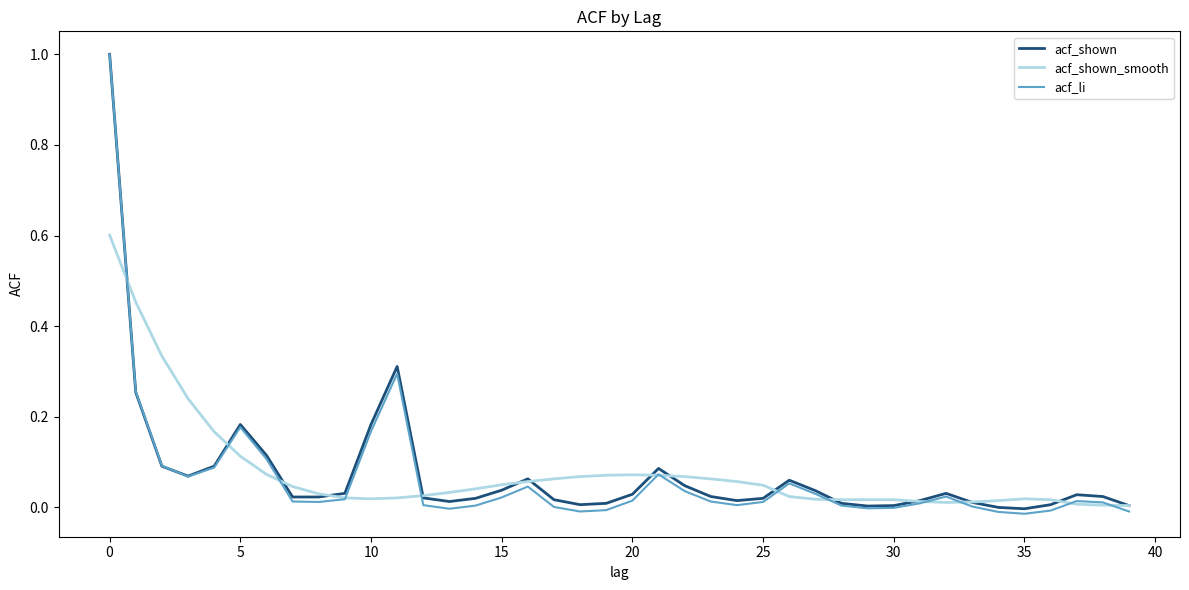

What is the maximum value shown in the chart?

1.0